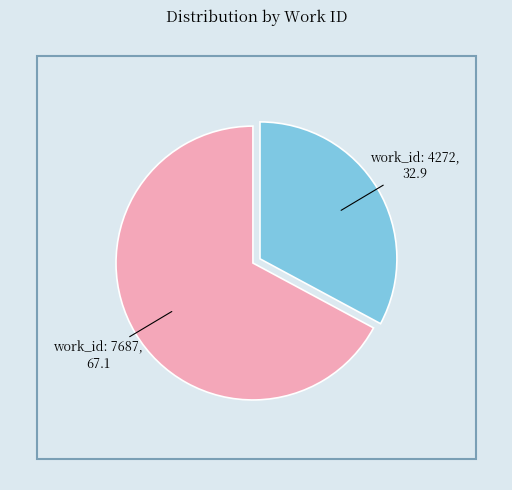

Is 7687 the majority of the pie?

Yes